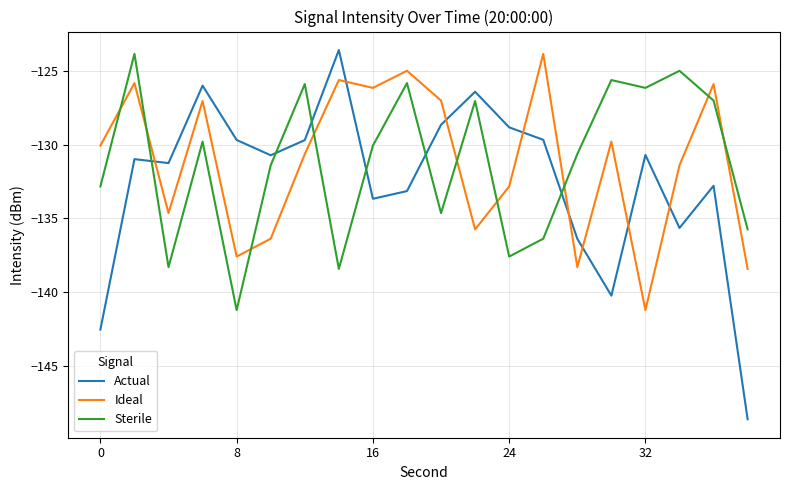

How many intersections are there between Actual and Ideal?

8